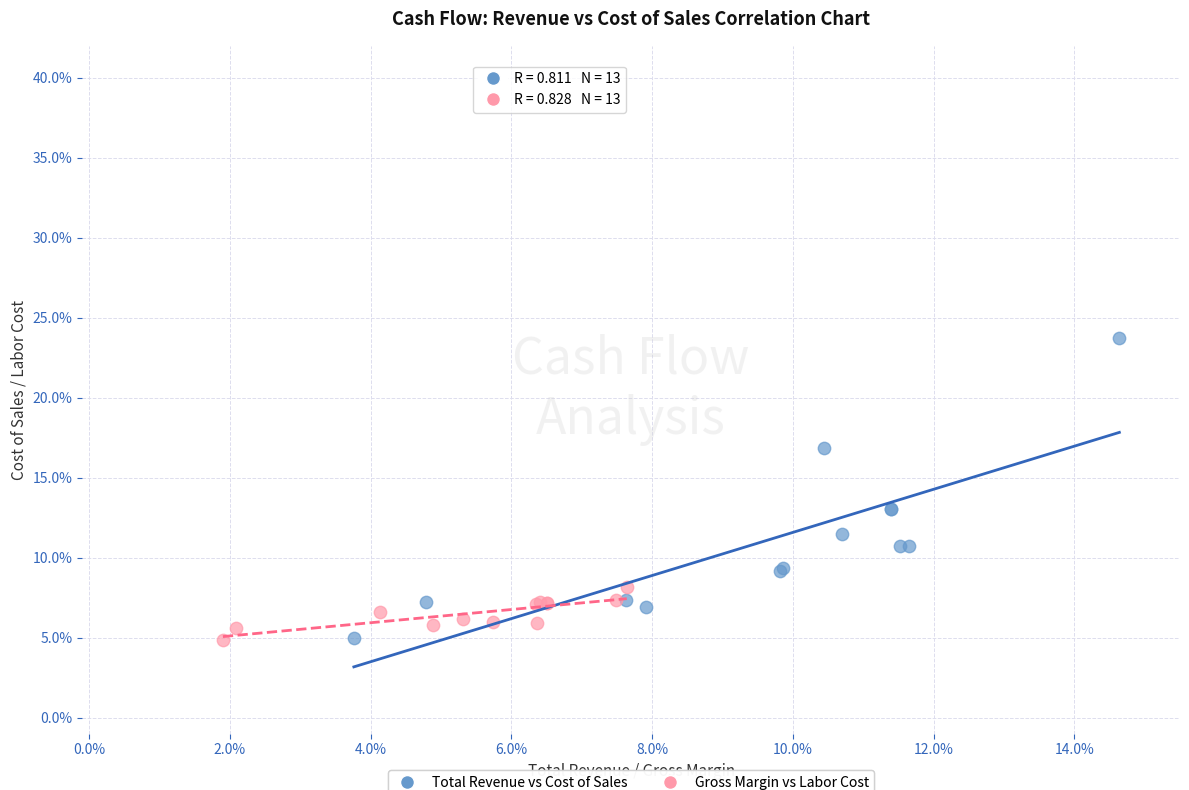

Which series has the widest spread of Y values?

Total Revenue vs Cost of Sales